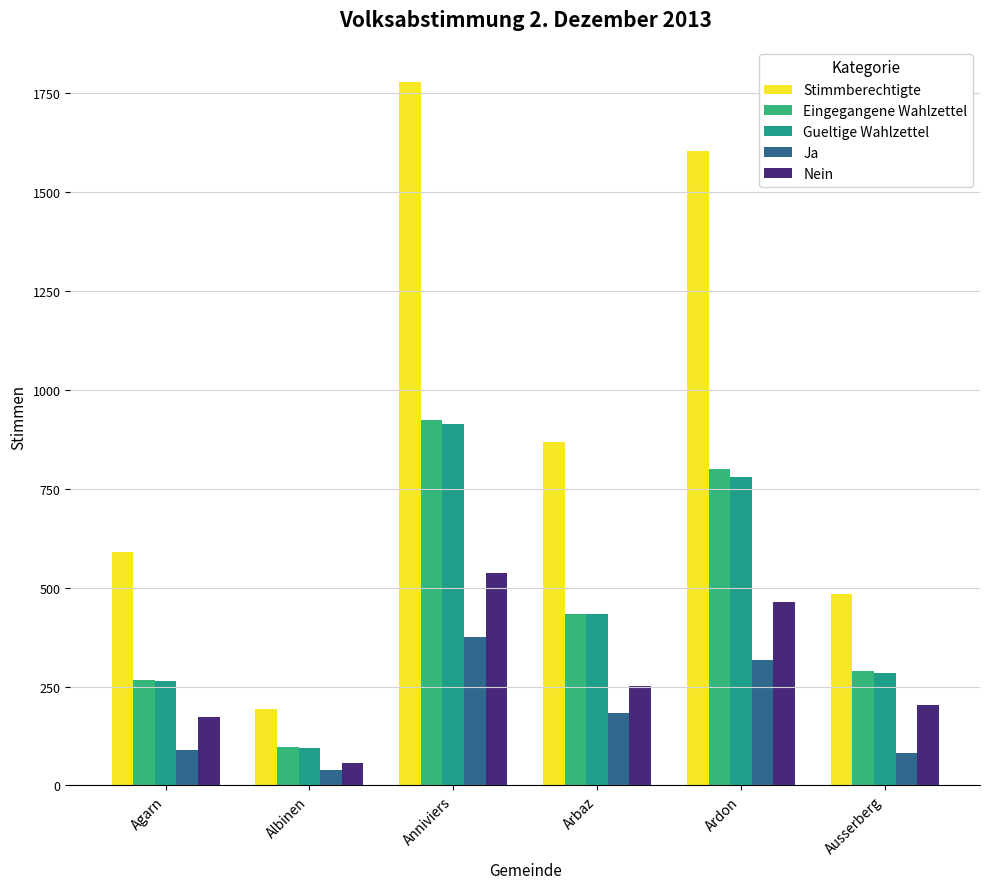

Between Agarn and Albinen, which is larger?

Agarn